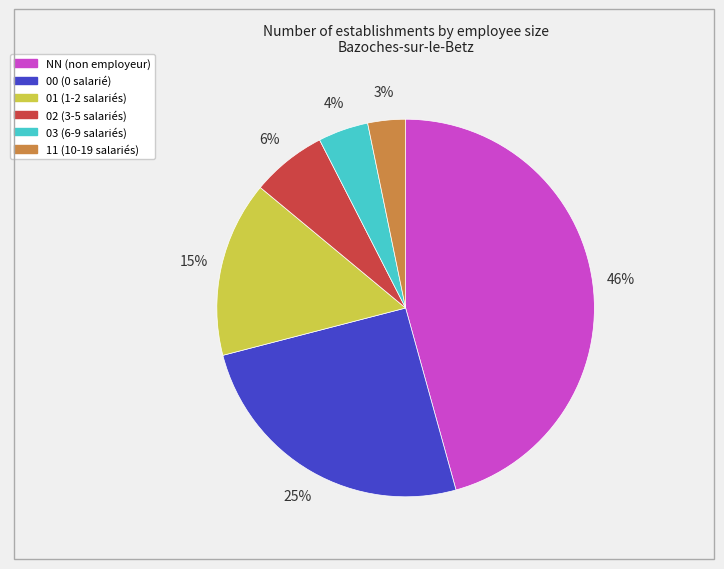

What percentage is the 02 slice, to the nearest percent?

6%